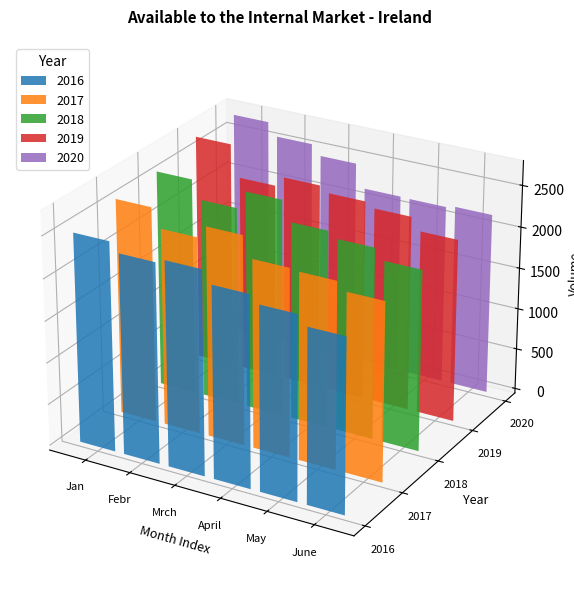

What is the difference between the 2020 values at Jan and Febr?

155.4